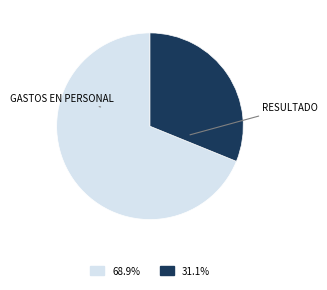

What is the smallest slice in the pie chart?

RESULTADO